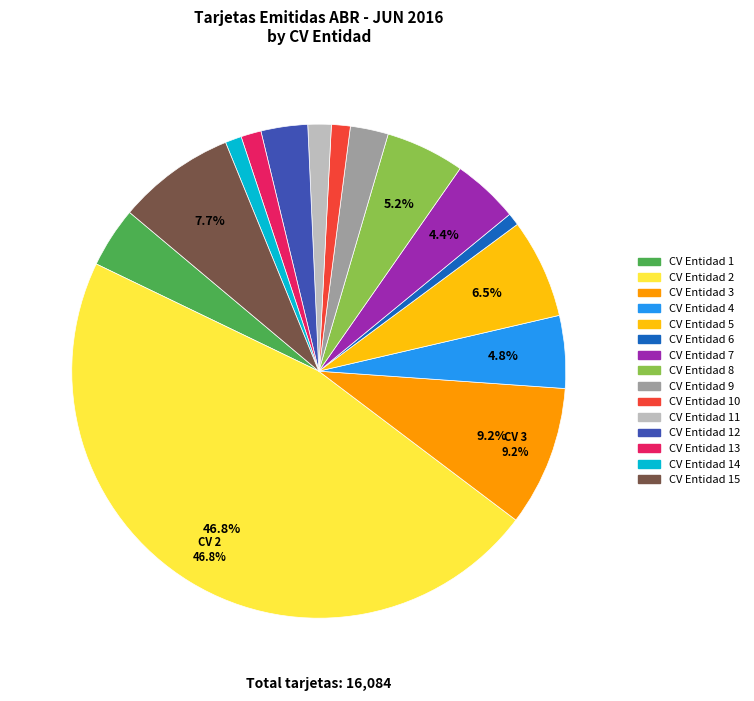

Is there any slice that represents more than half of the pie?

No